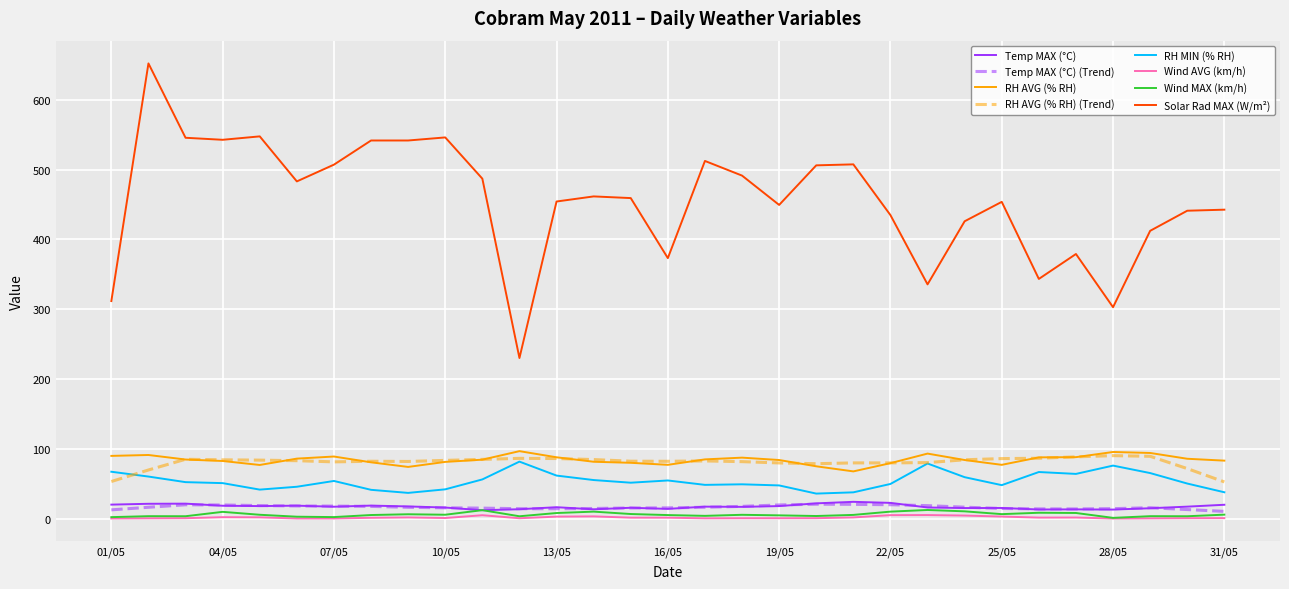

True or false: RH AVG (% RH) and RH MIN (% RH) intersect in this chart.

False